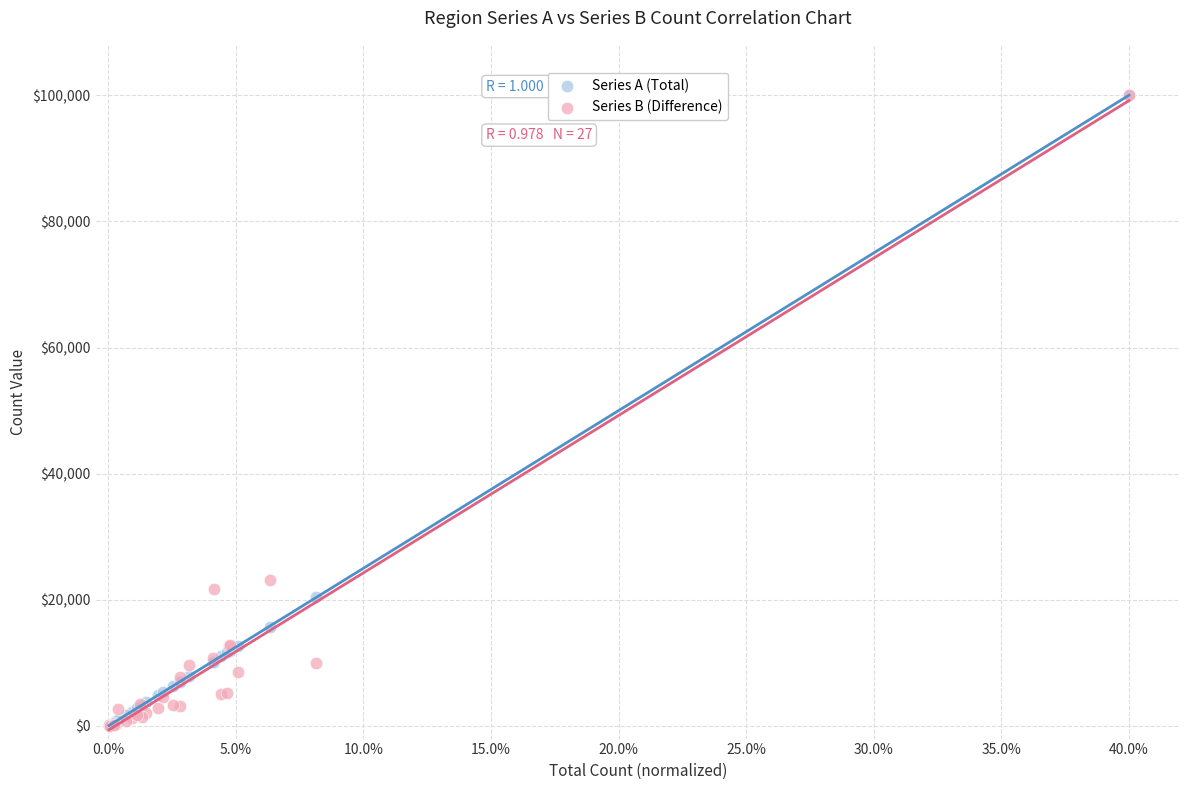

In the Series A (Total) series, what Y value is closest to 50035?

20473.5